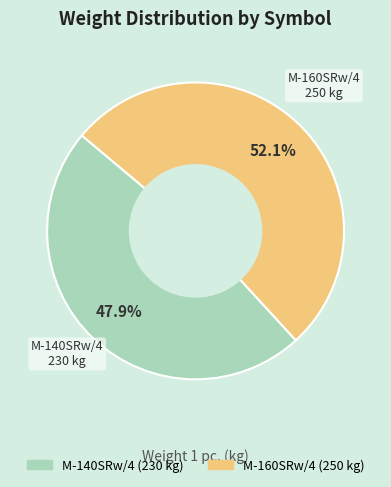

How many slices are in this pie chart?

2